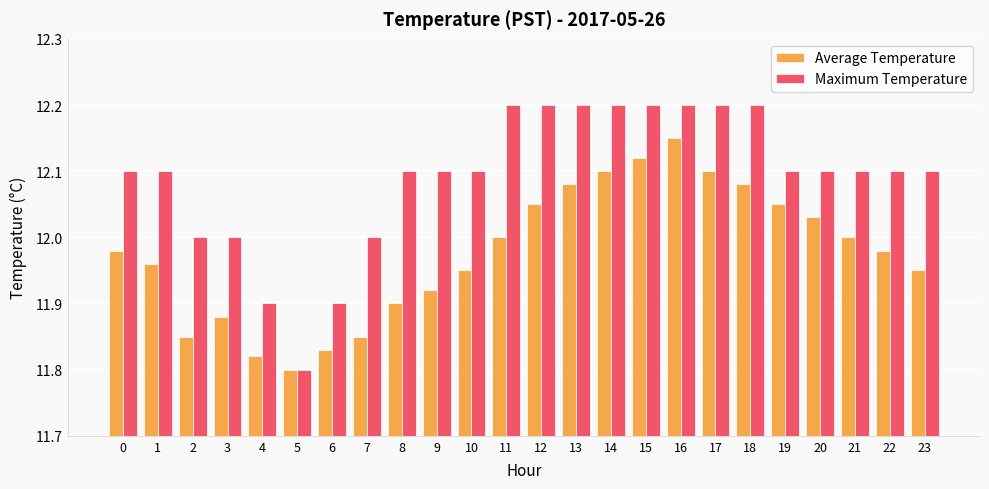

Between 11 and 22, which series saw the biggest shift?

Maximum Temperature